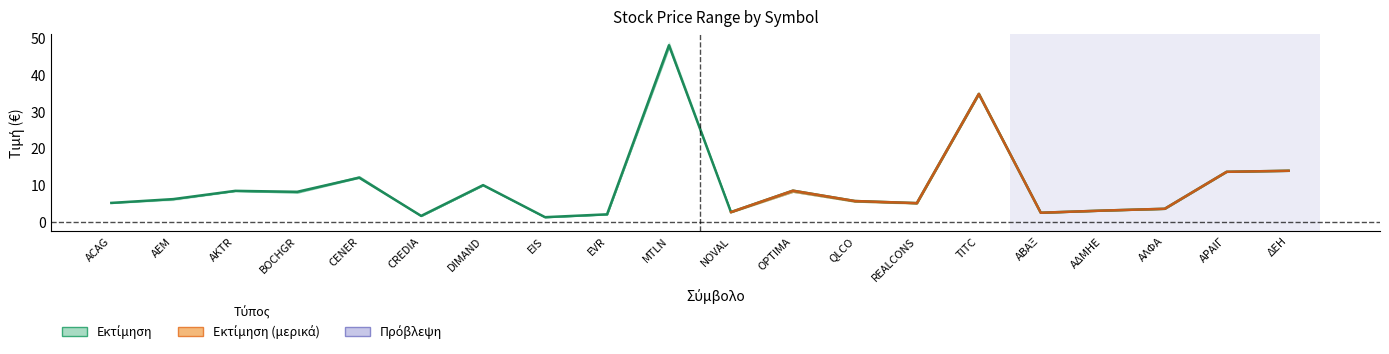

What is the value of the Κατώτερη point at the 9th from the left?

2.0